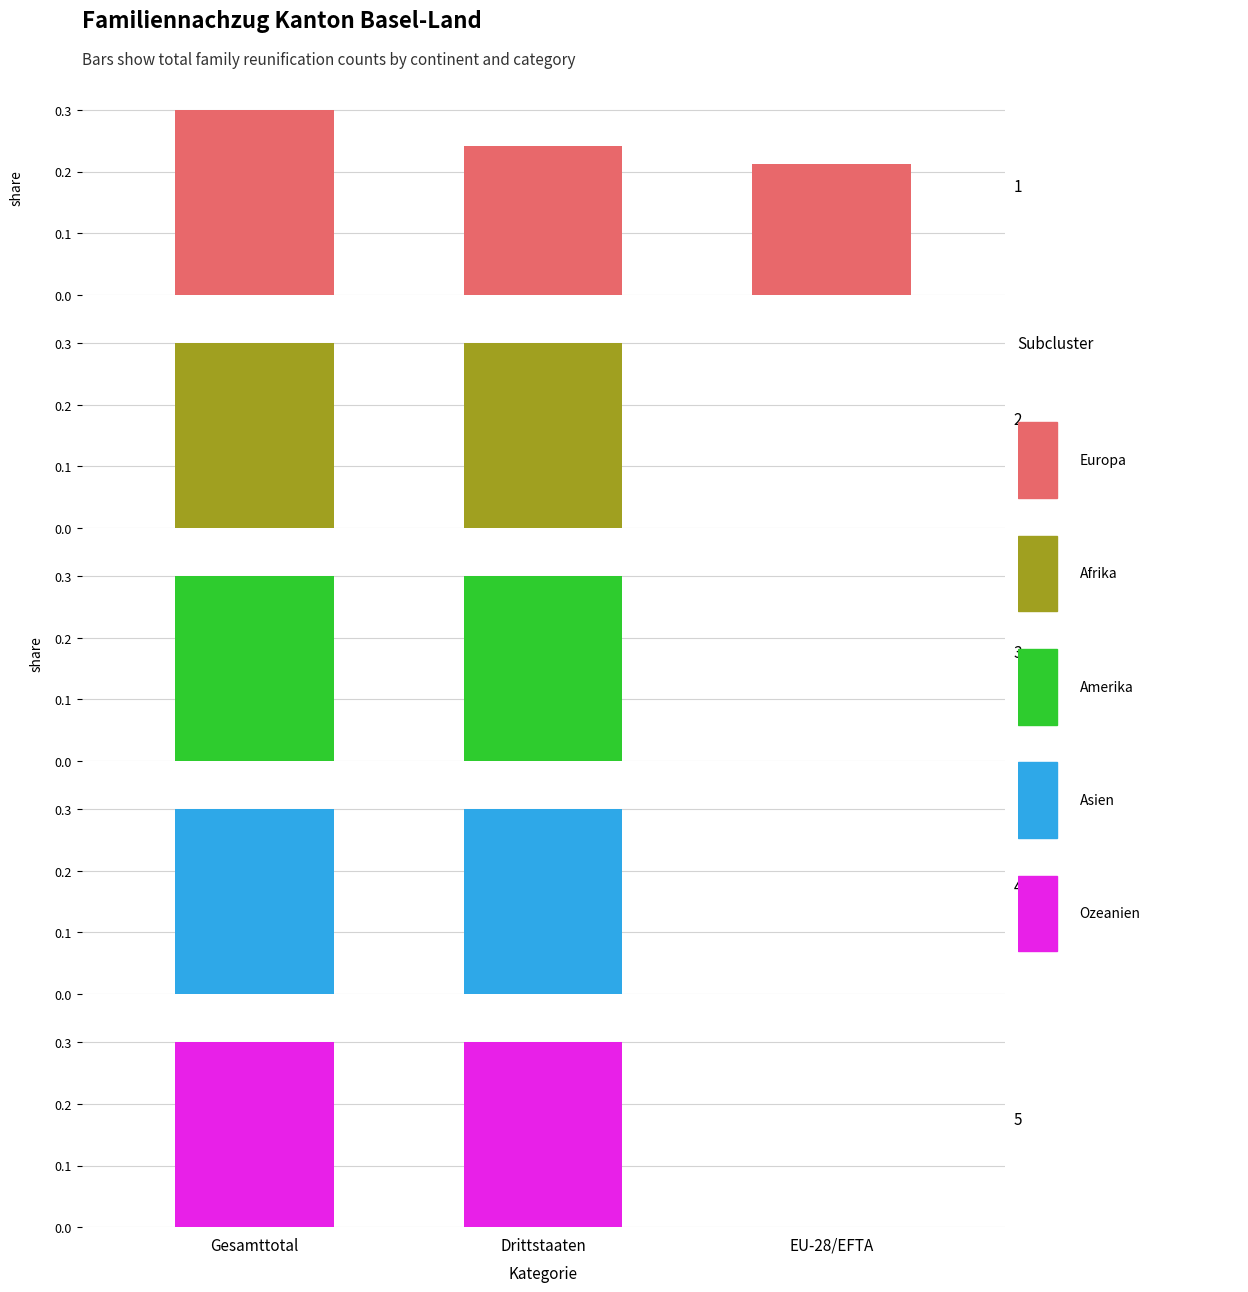

Which series has the largest total across all categories?

Europa